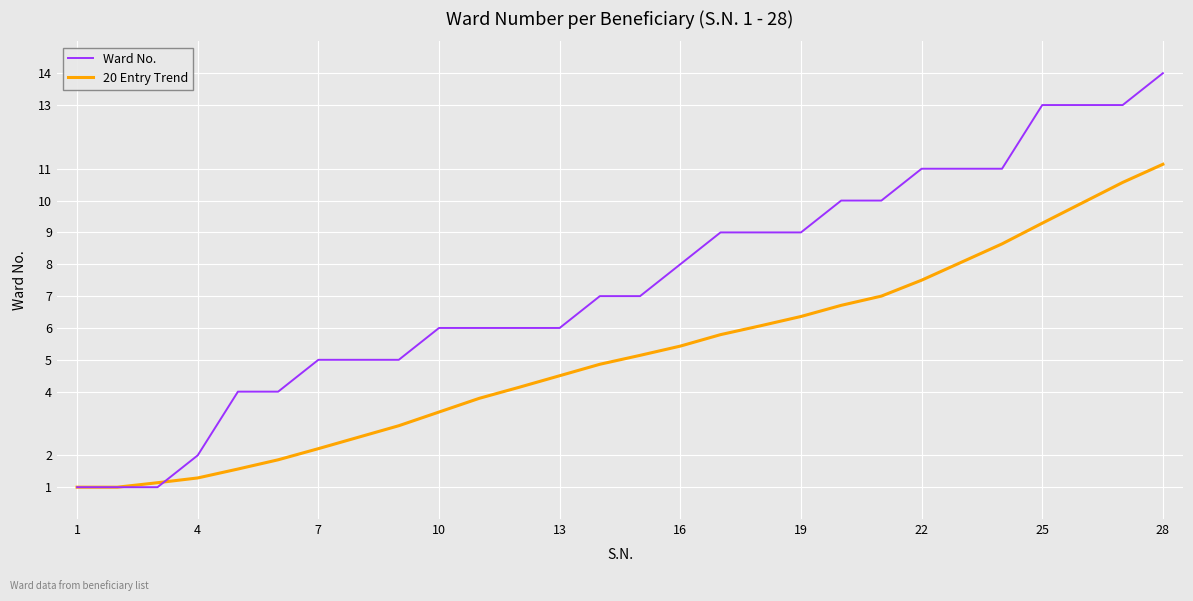

Which series has the largest range (max minus min)?

Ward No.